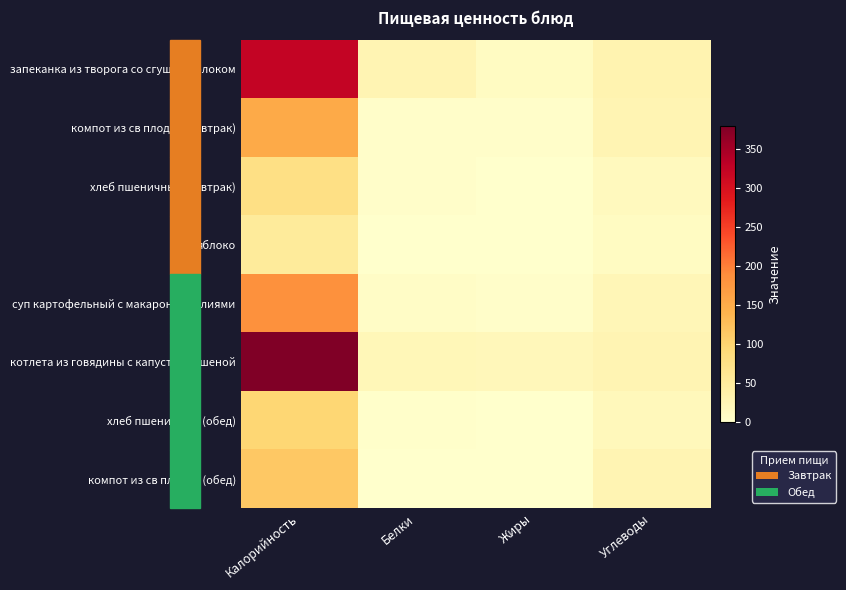

List the series in order of their peak value, highest first.

котлета из говядины с капустой тушеной, запеканка из творога со сгущен молоком, суп картофельный с макарон изделиями, компот из св плодов (завтрак), компот из св плодов (обед), хлеб пшеничный (обед), хлеб пшеничный (завтрак), яблоко